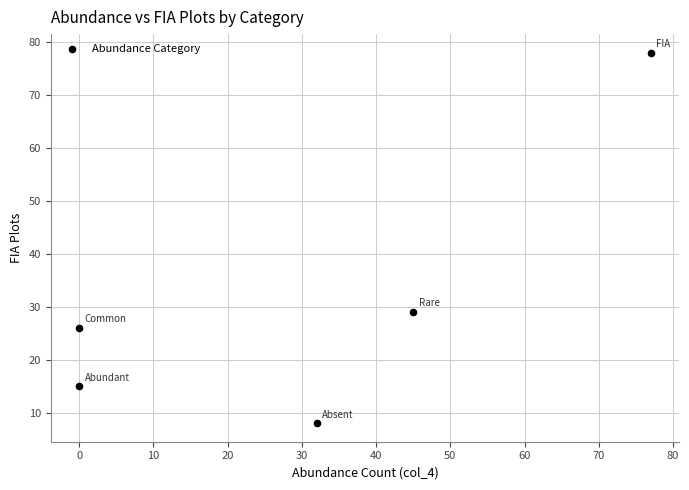

What Y value in the scatter plot is closest to 43?

29